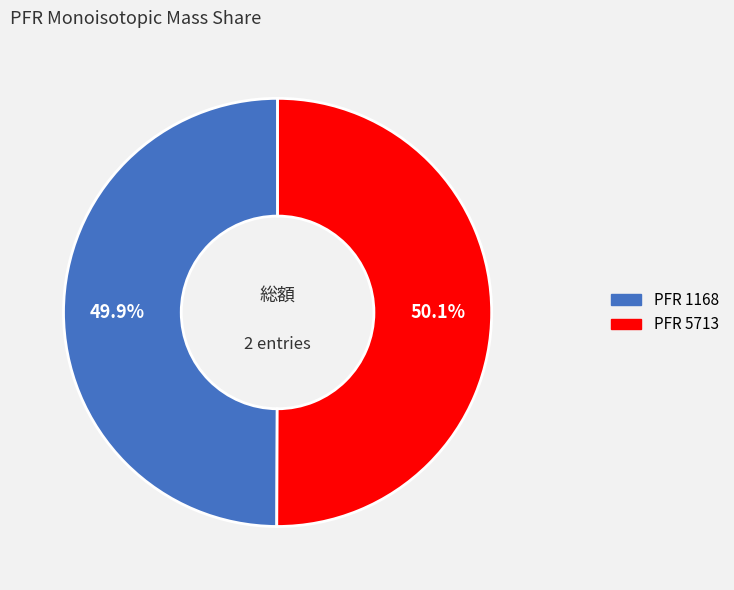

Is there a majority slice in this chart?

Yes